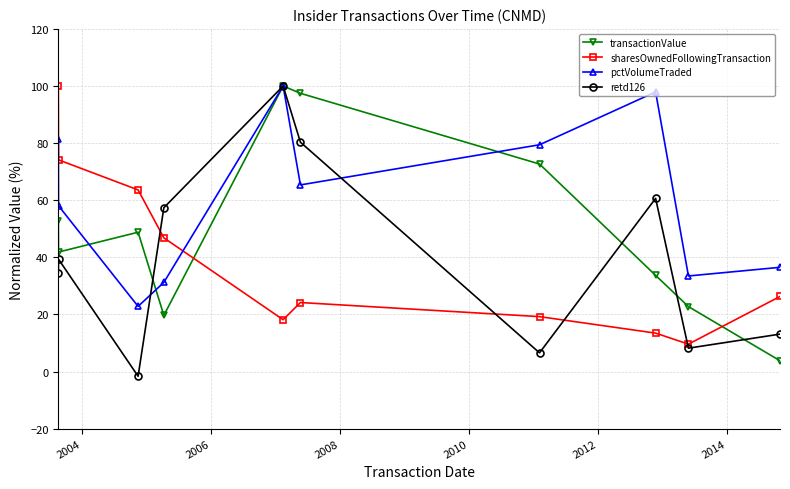

What is the difference between the maximum and minimum values in the sharesOwnedFollowingTransaction series?

90.4